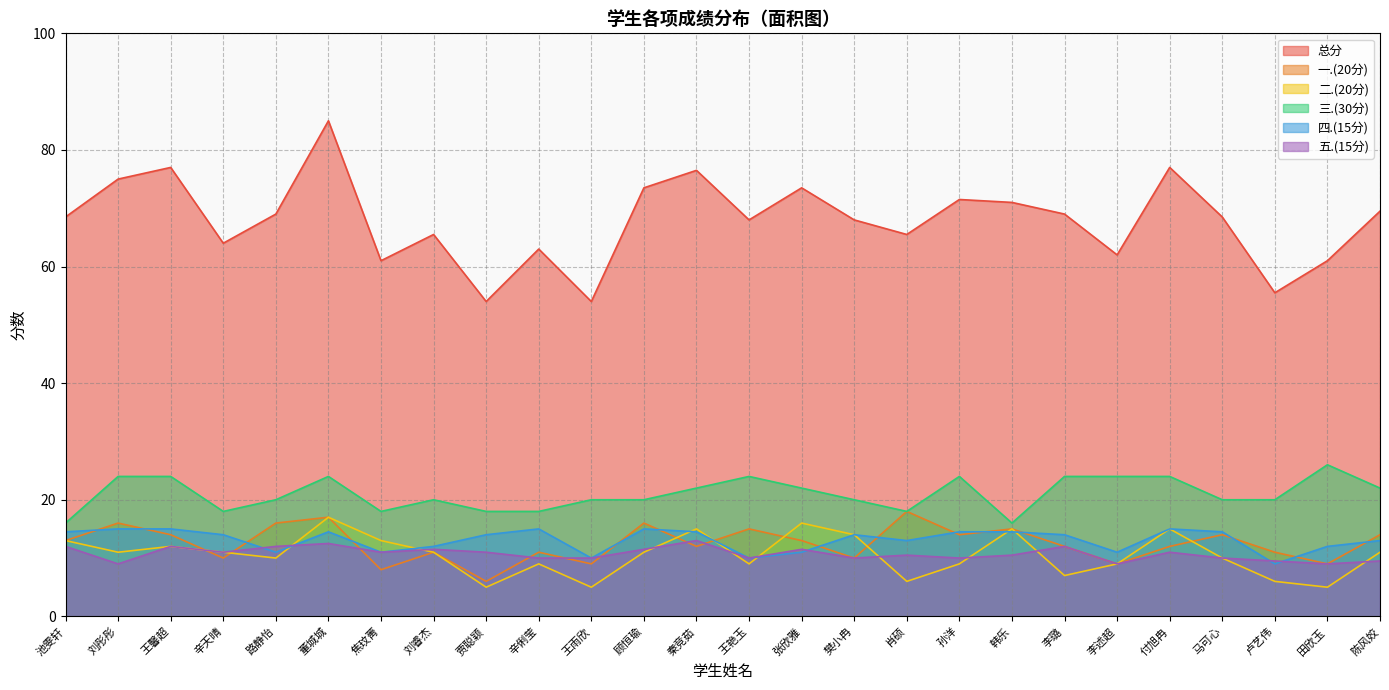

Does the chart display data point markers on the line(s)?

No